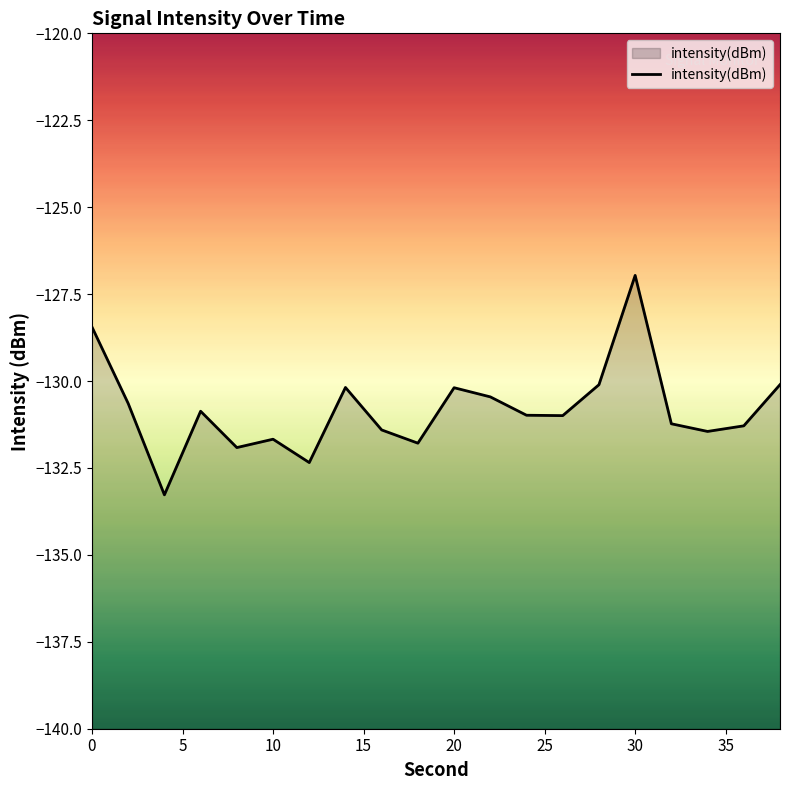

The value at 30 is -32.1. True or false?

False